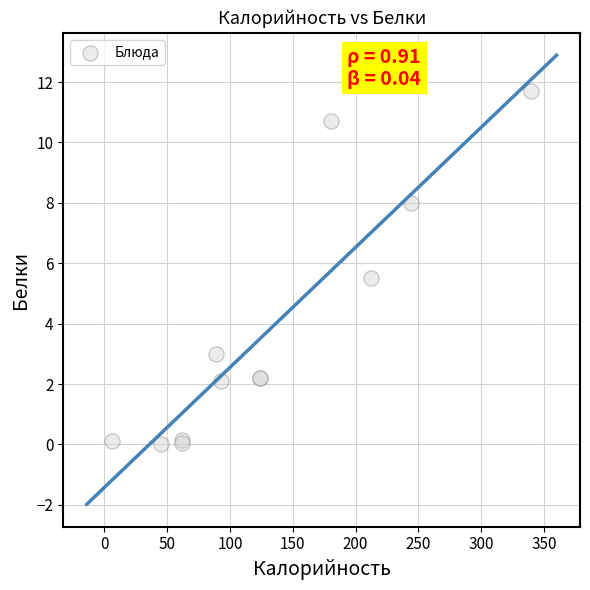

What Y value in the scatter plot is closest to 5?

5.5